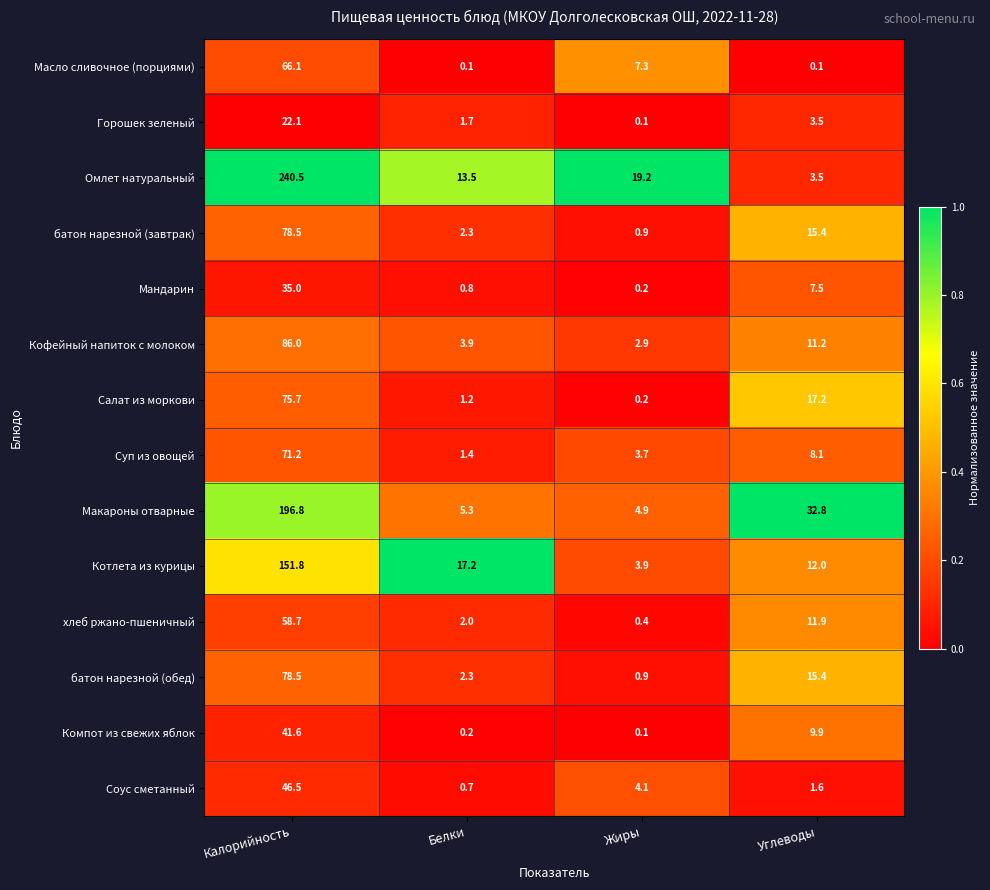

The Салат из моркови series shows 17.2 at Углеводы. True or false?

True